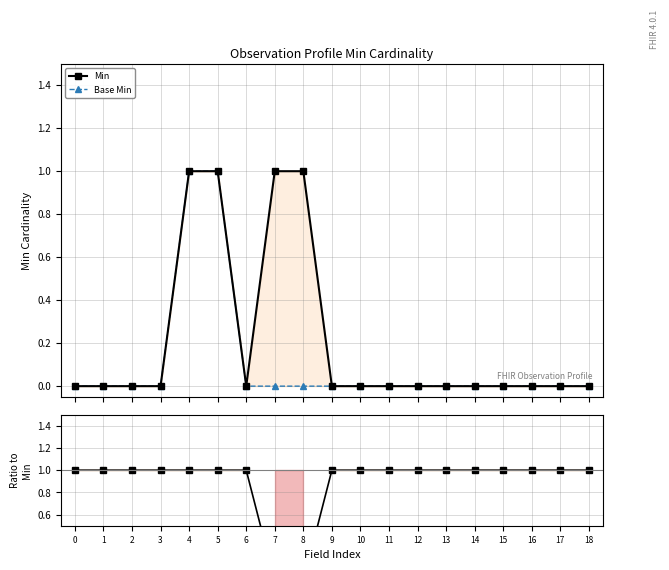

The Min series shows 0 at 15. True or false?

True